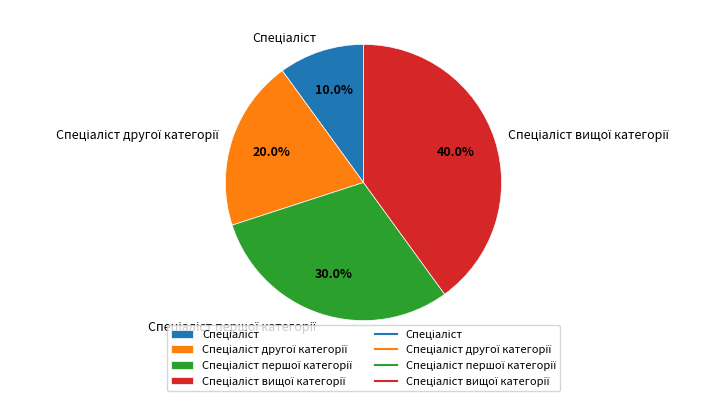

Is there a majority slice in this chart?

No